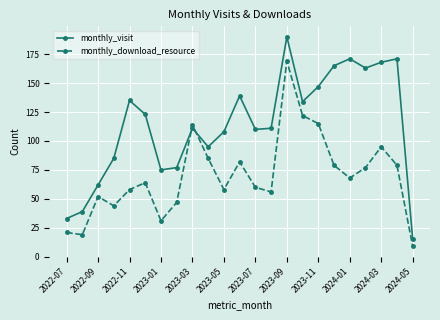

What is the minimum value for monthly_download_resource?

9